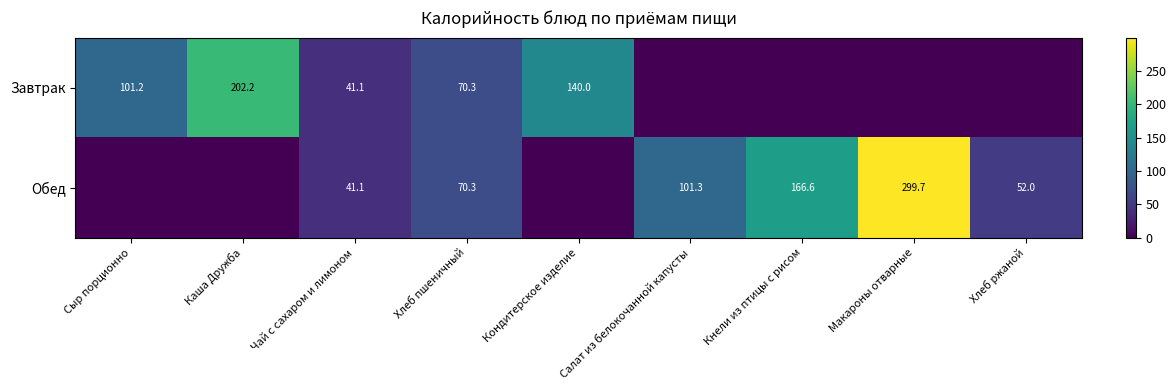

Is the value of Обед at Макароны отварные greater than the value of Завтрак at Хлеб пшеничный?

Yes